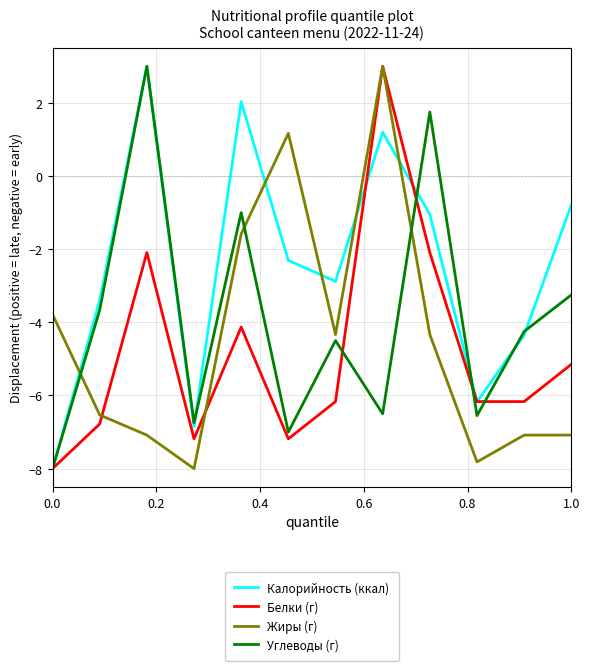

Rank the series by their average value, from highest to lowest.

Калорийность (ккал), Углеводы (г), Жиры (г), Белки (г)